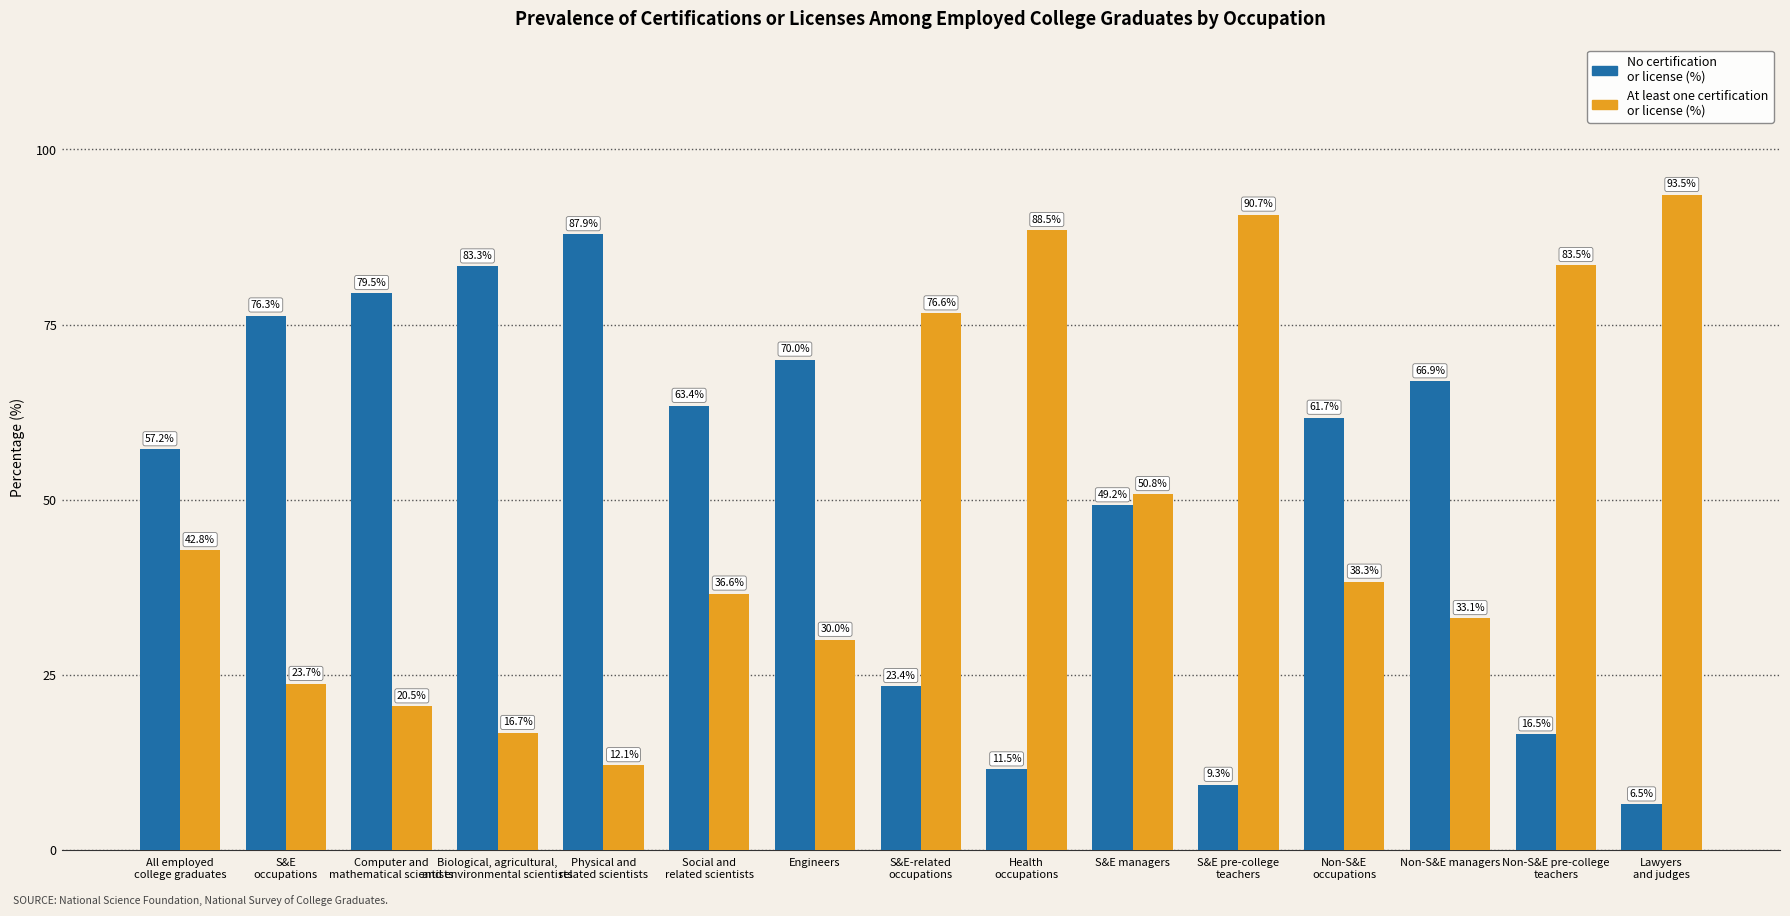

What is the label of the 6th bar from the right?

S&E managers